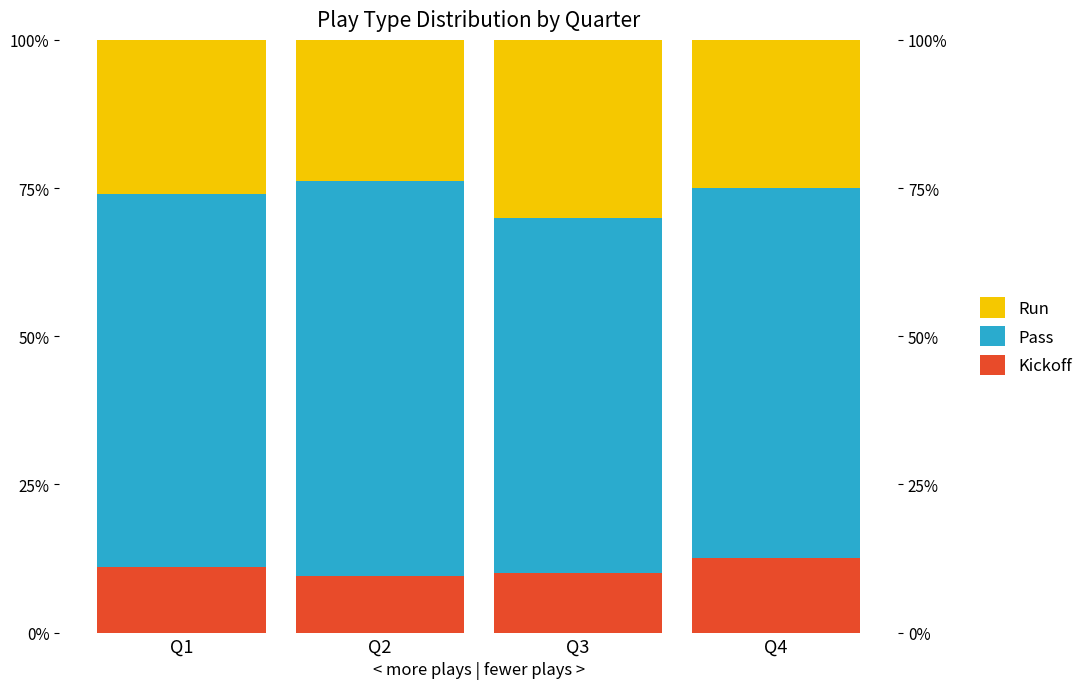

At which label does Pass reach its minimum?

Q3